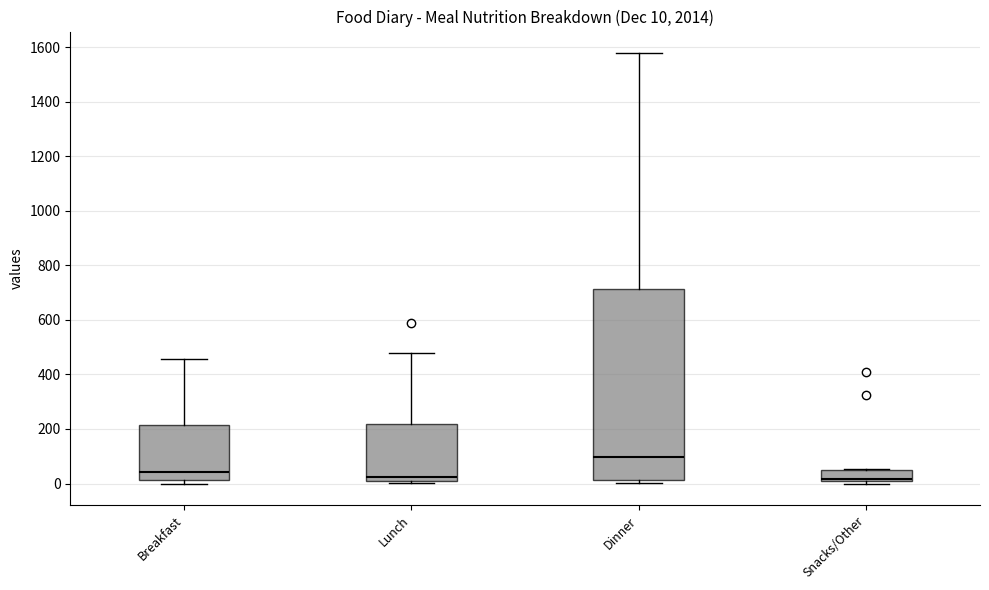

Which box is the tallest, from its lower edge to its upper edge?

Dinner